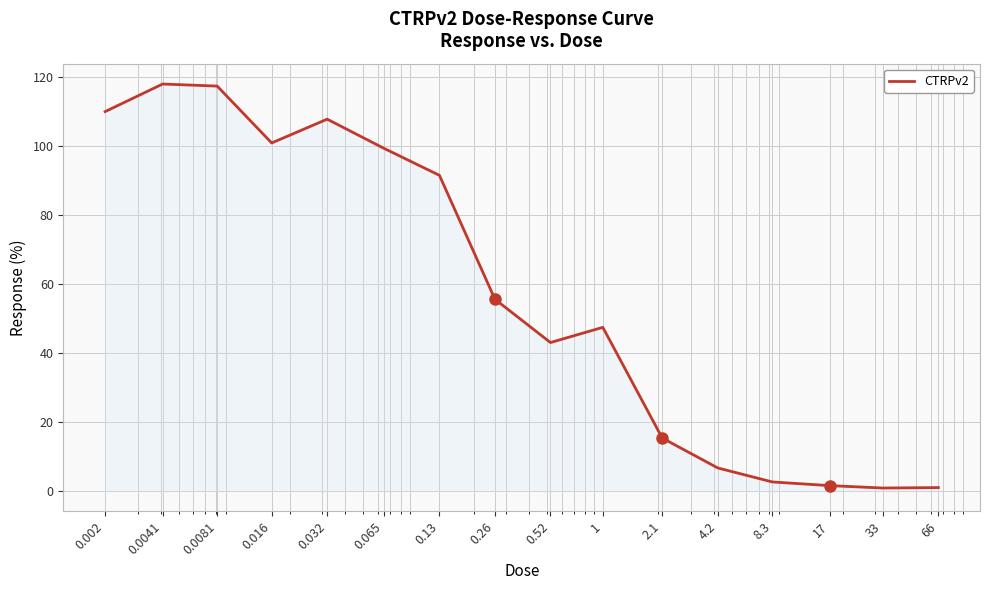

What is the maximum value shown in the chart?

118.1